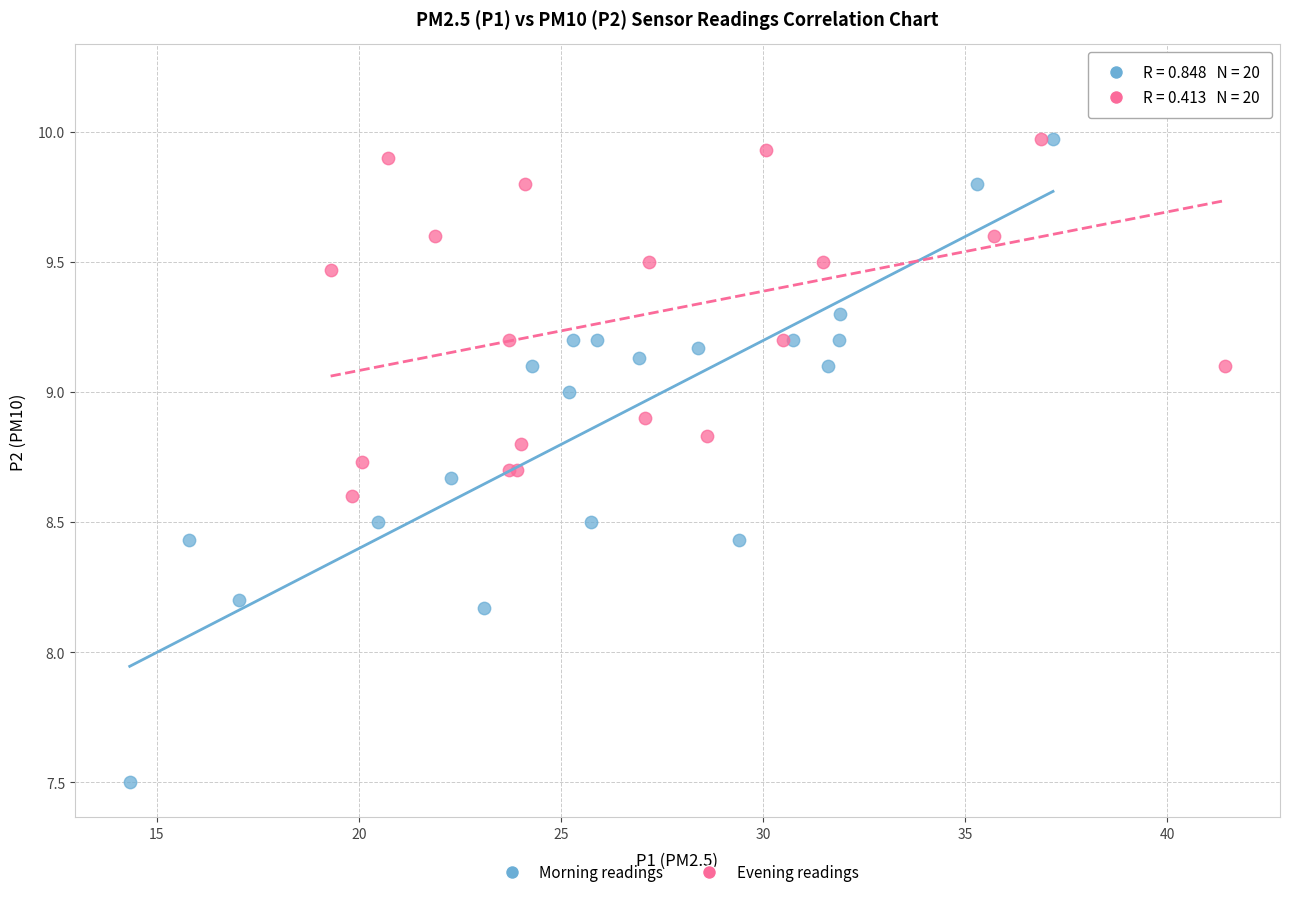

Which series has the largest Y range (max minus min)?

Morning readings